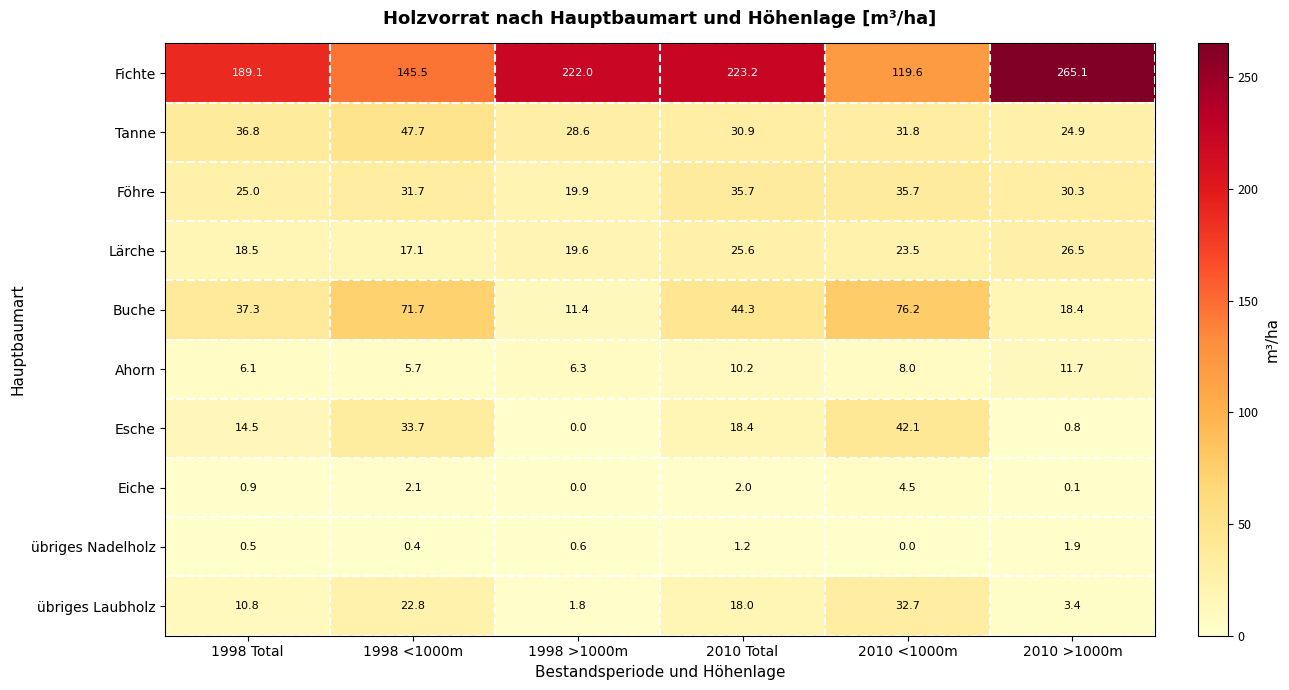

Which series has the largest total across all categories?

Fichte